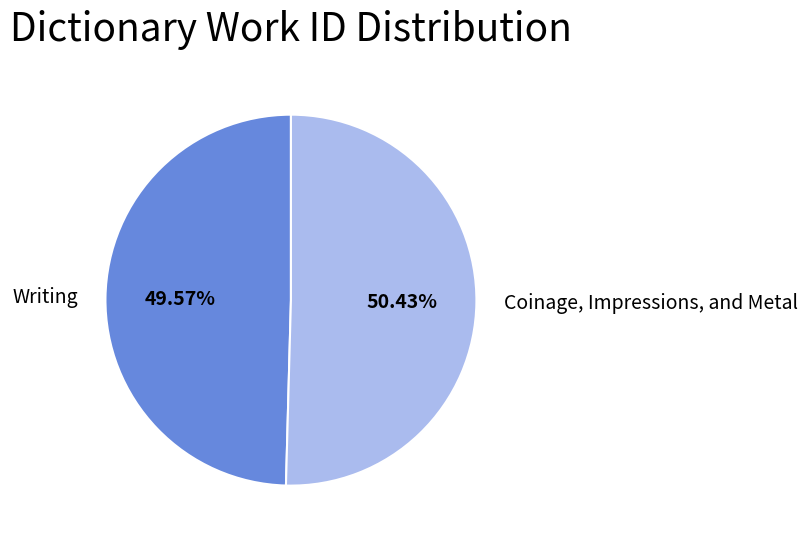

Which has a higher value, Coinage, Impressions, and Metal or Writing?

Coinage, Impressions, and Metal